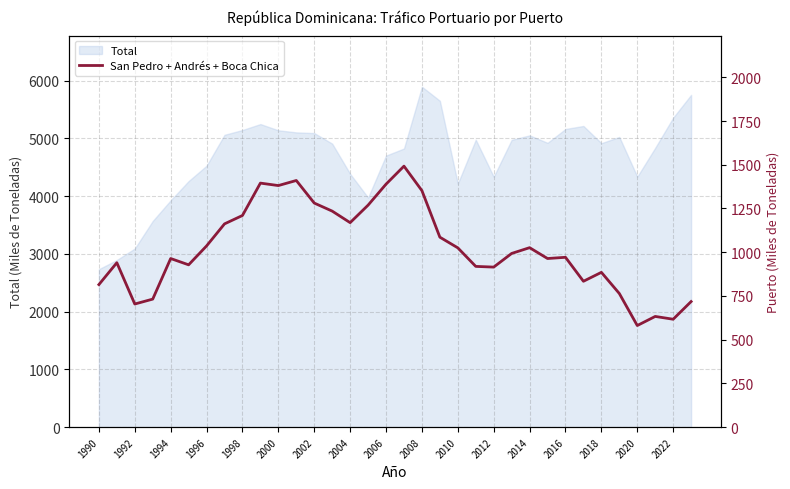

What is the maximum value for Total?

5895